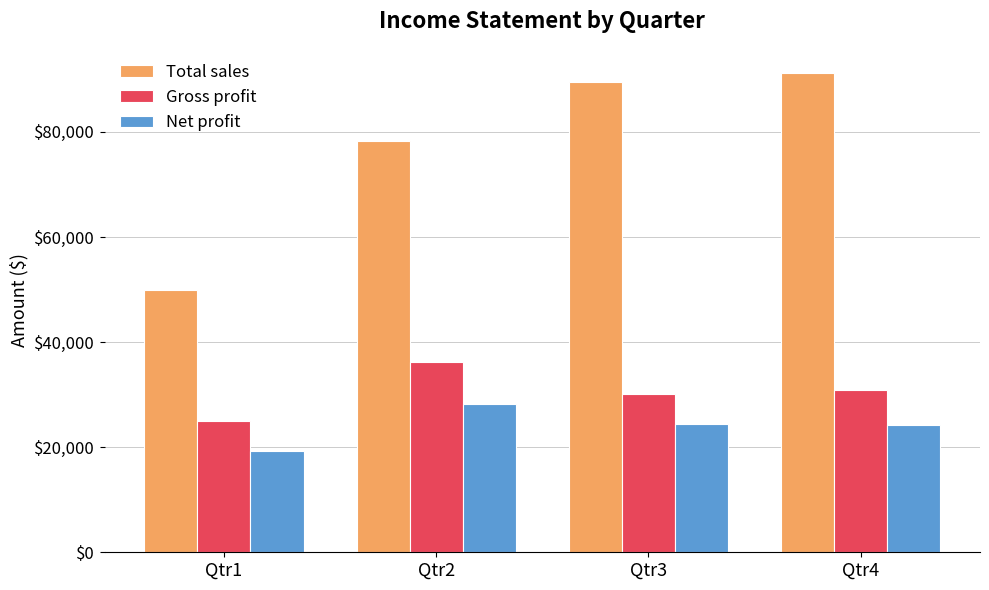

How many data points does each series have?

4